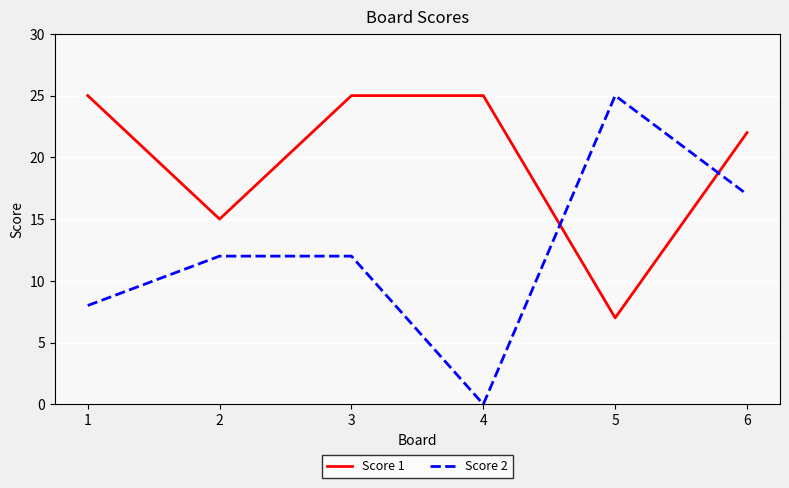

What is the average value of the Score 2 series?

12